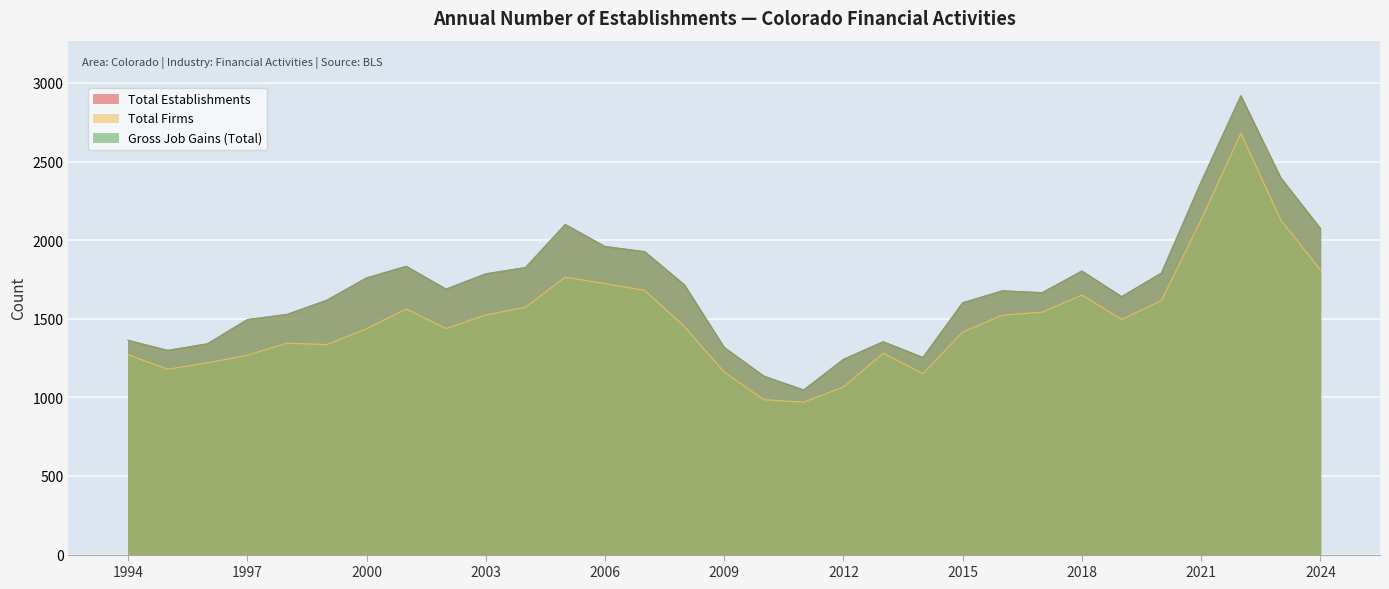

Rank the categories by Total Firms value from lowest to highest.

2011, 2010, 2012, 2014, 2009, 1995, 1996, 1997, 1994, 2013, 1999, 1998, 2015, 2000, 2002, 2008, 2019, 2016, 2003, 2017, 2001, 2004, 2020, 2018, 2007, 2006, 2005, 2024, 2021, 2023, 2022